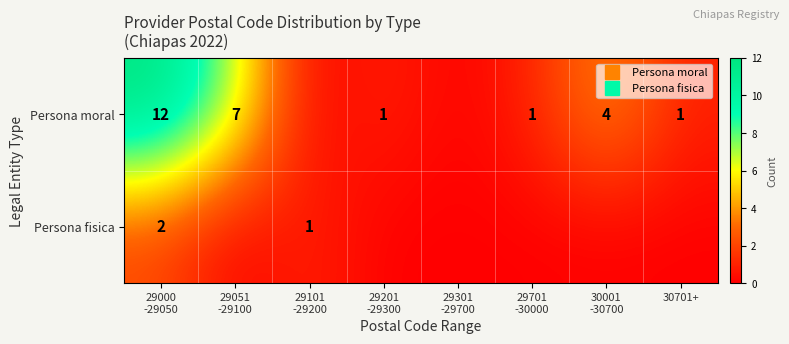

Which series changed the most between 29000 -29050 and 29301 -29700?

Persona moral